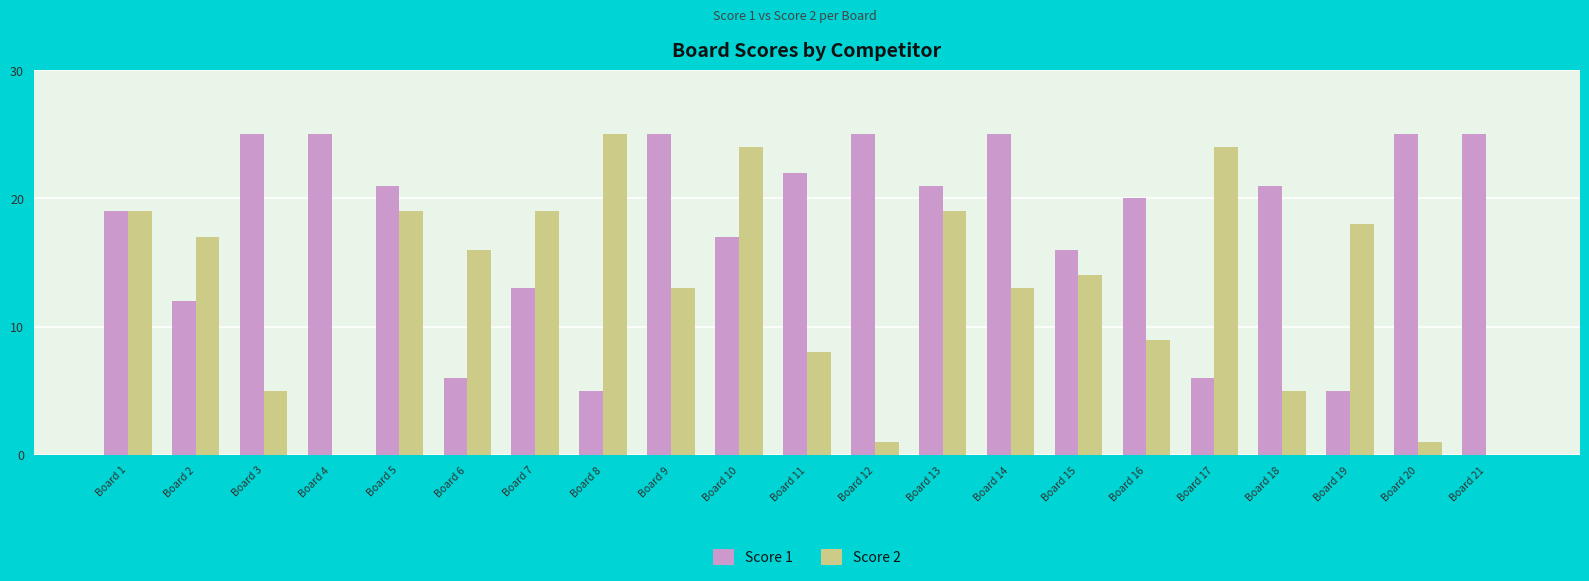

Is the value of Score 1 at Board 11 greater than the value of Score 2 at Board 18?

Yes